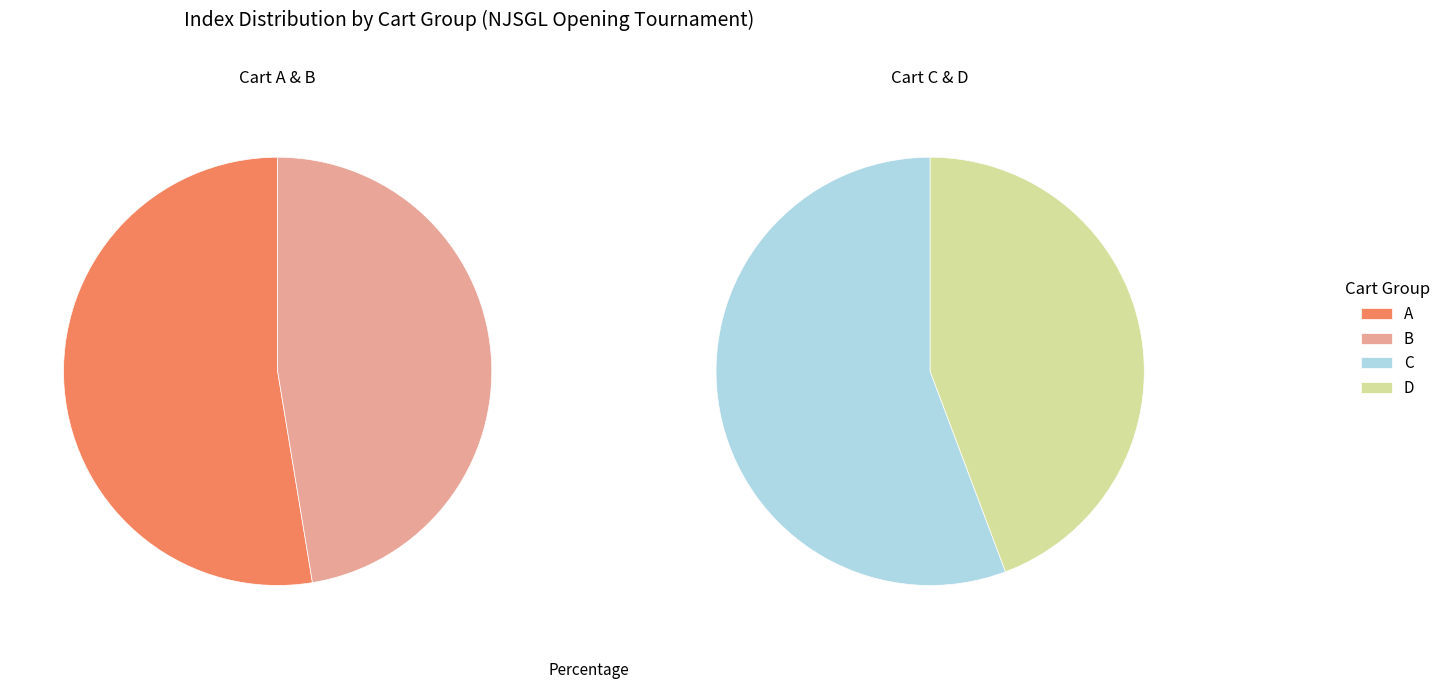

What is the change in value from A to D?

+1.6